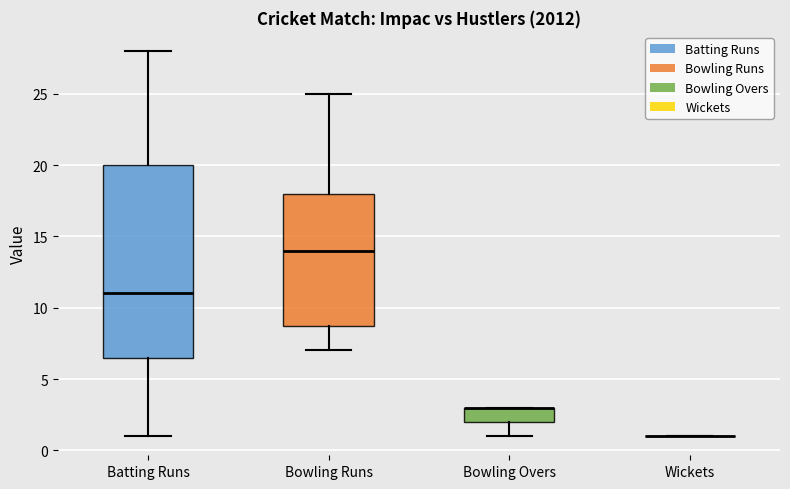

Reading left to right, read every box against the y-axis: the position of its median line, the range the box covers, and the ends of its whiskers. The values are not printed on the chart, so give them approximately, as read against the axis.

Batting Runs: median 11.0, box 6.5 to 20.0, whiskers 1.0 to 28.0
Bowling Runs: median 14.0, box 9.0 to 18.0, whiskers 7.0 to 25.0
Bowling Overs: median 3.0 (drawn on the box's upper edge), box 2.0 to 3.0, whiskers 1.0 to 3.0
Wickets: box collapsed to a line at 1.0, whiskers 1.0 to 1.0